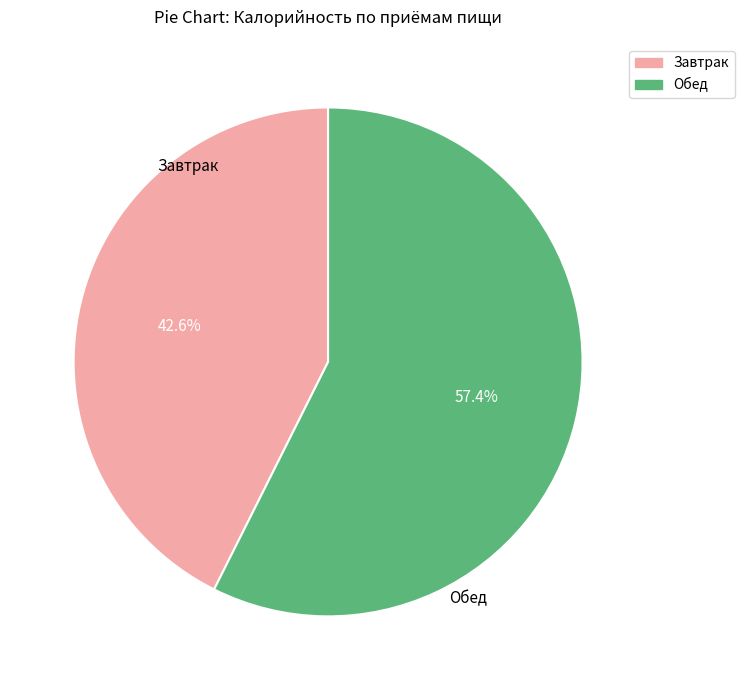

Which has a higher value, Завтрак or Обед?

Обед